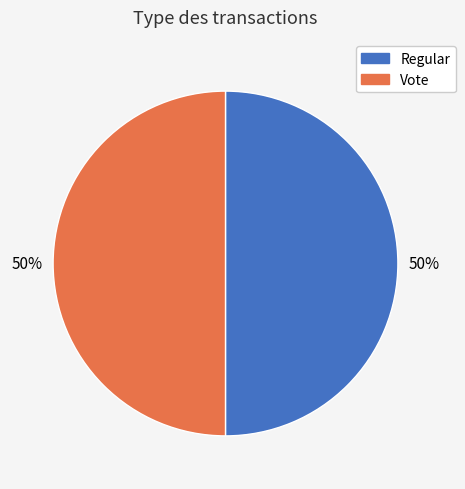

True or false: Regular accounts for 42% of the total.

False